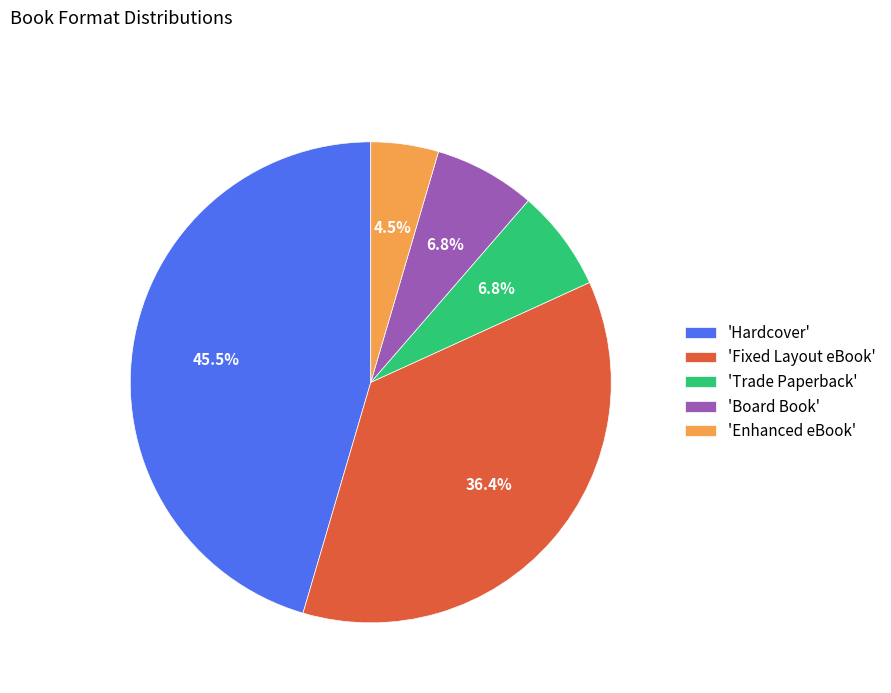

Is there a majority slice in this chart?

No